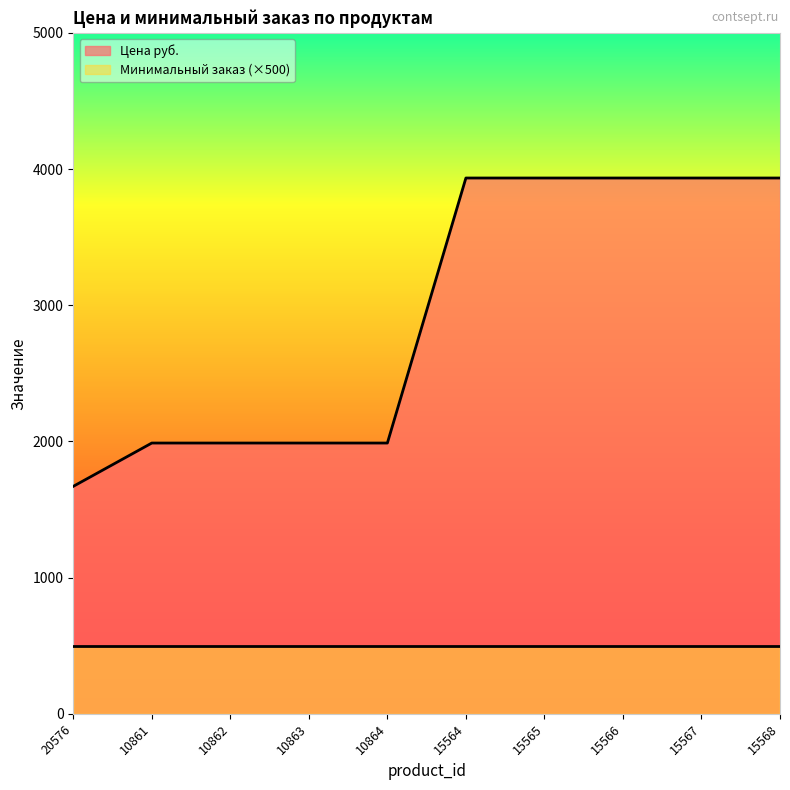

Rank the categories by value from highest to lowest.

15564, 15565, 15566, 15567, 15568, 10861, 10862, 10863, 10864, 20576